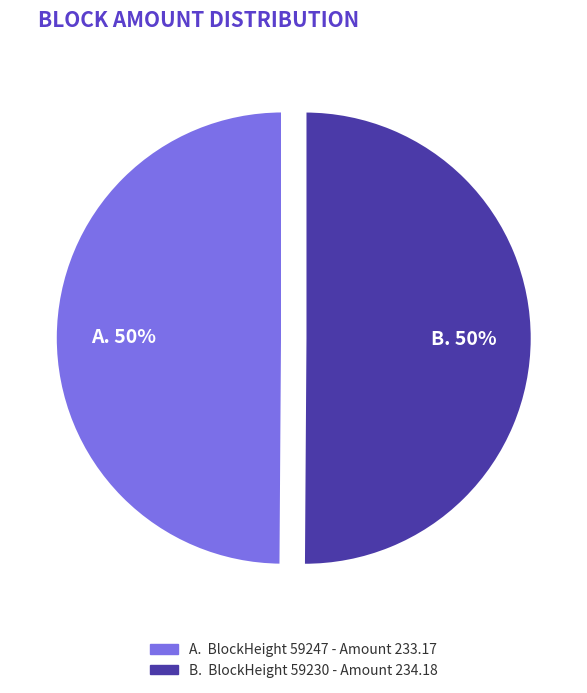

What is the majority slice?

59230